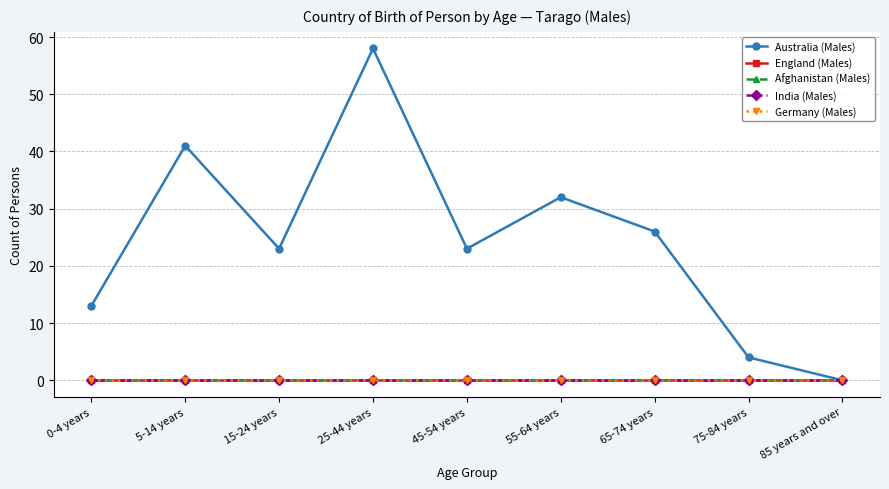

Does the chart have visible grid lines?

Yes